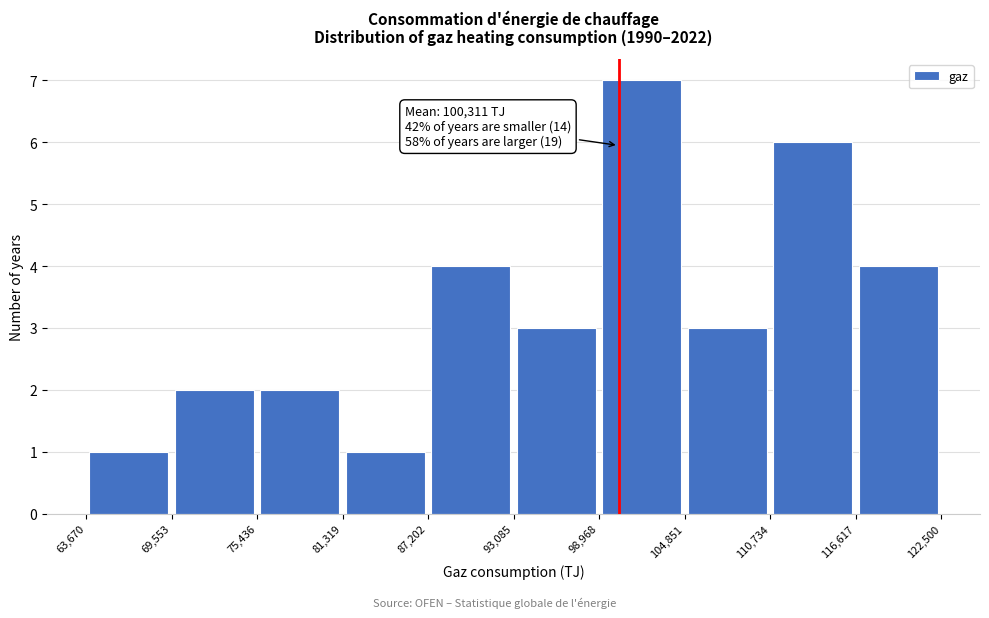

Over which range of the x-axis is the bar tallest?

98,968 to 104,851